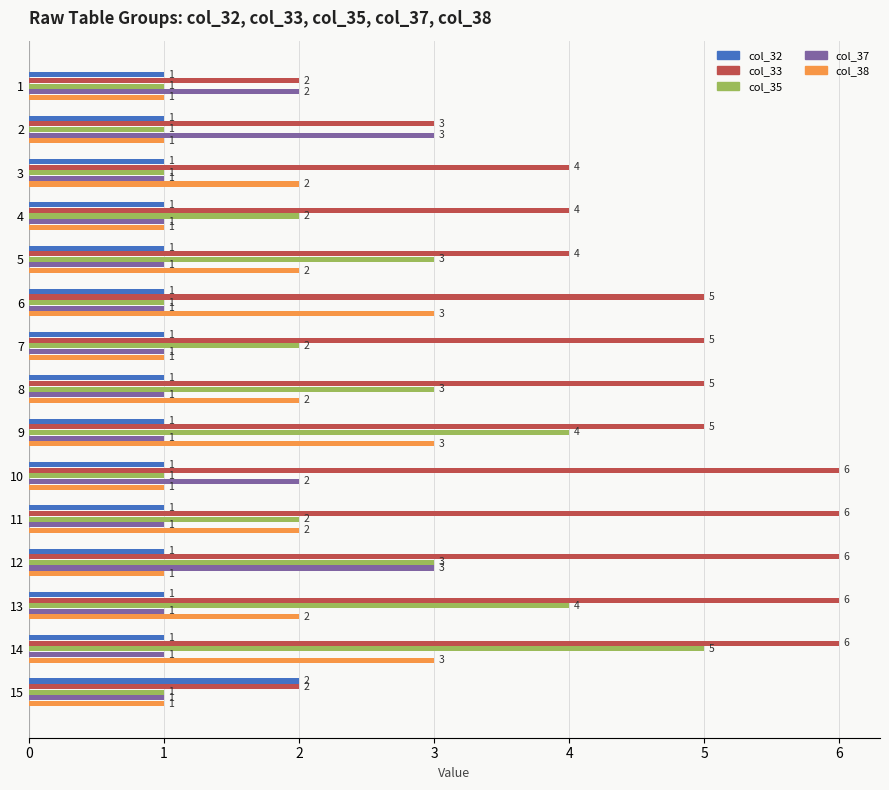

True or false: col_32 has a value of 1 at 15.

False